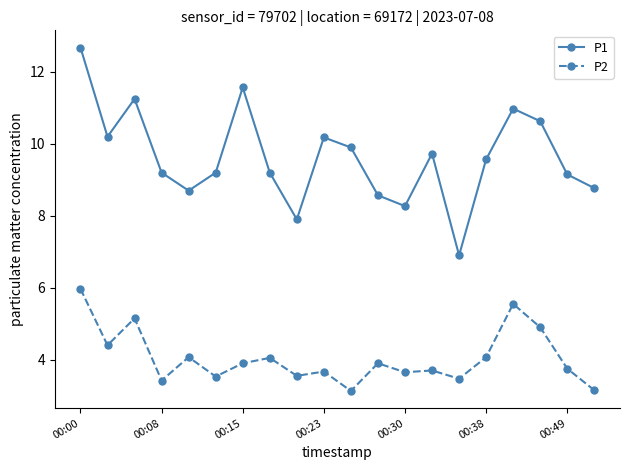

Rank the series by their maximum value, from highest to lowest.

P1, P2